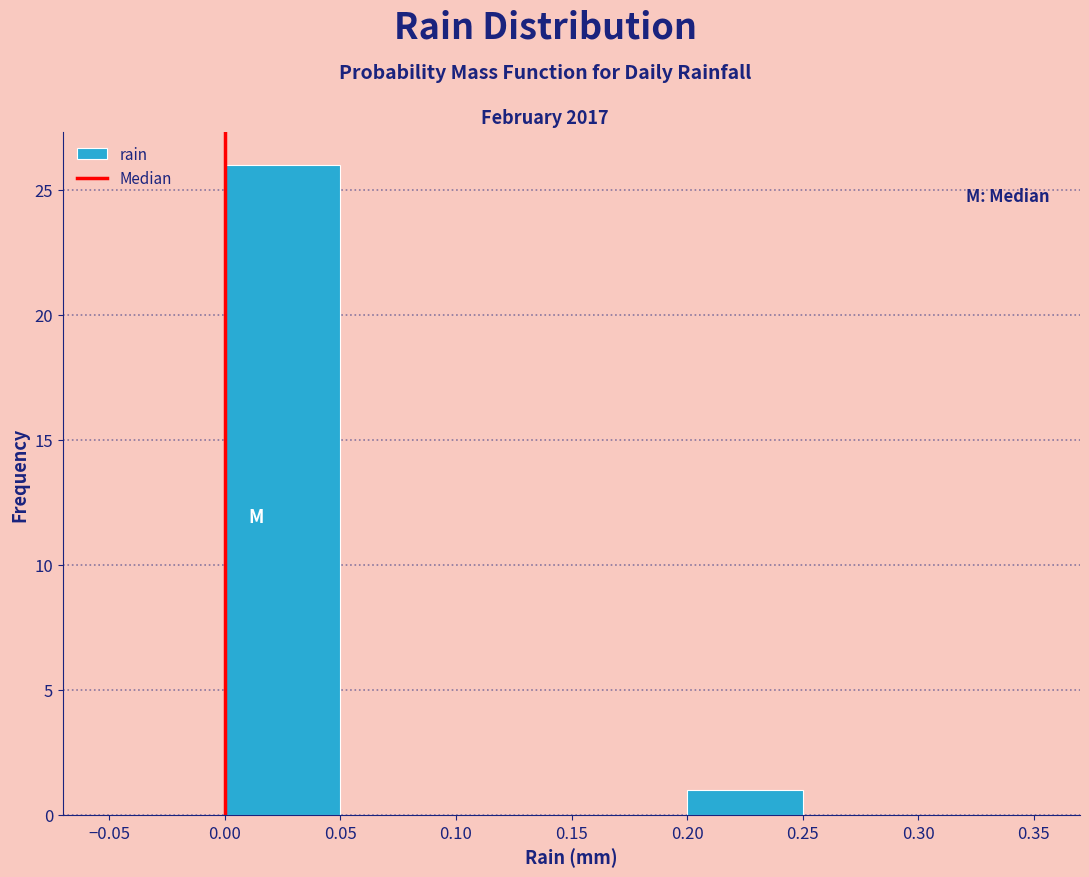

Reading left to right, transcribe this chart: for each bar, give the range it covers on the x-axis and its height. The values are not printed on the chart, so give them approximately, as read against the axis.

-0.05 to 0.00: 0
0.00 to 0.05: 26
0.05 to 0.10: 0
0.10 to 0.15: 0
0.15 to 0.20: 0
0.20 to 0.25: 1
0.25 to 0.30: 0
0.30 to 0.35: 0